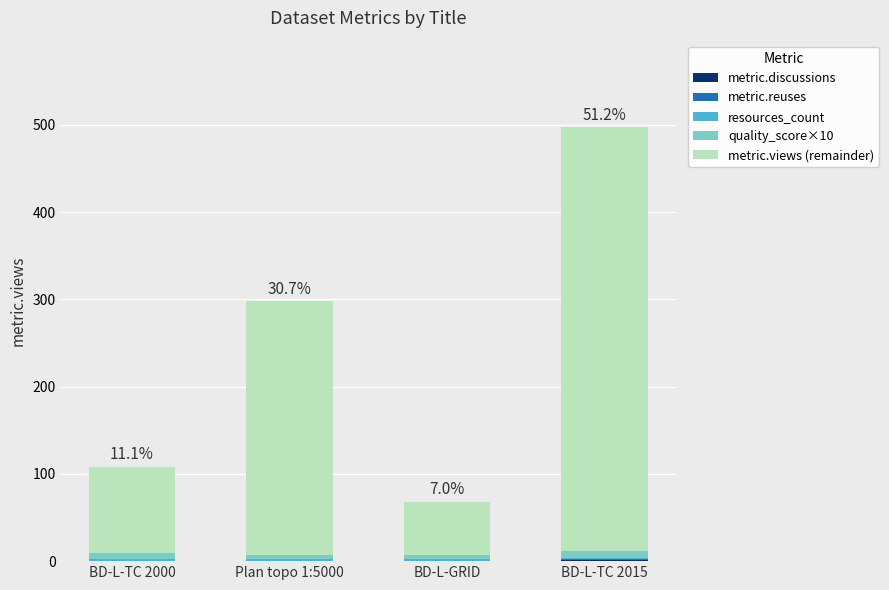

How many categories are shown in the chart?

4